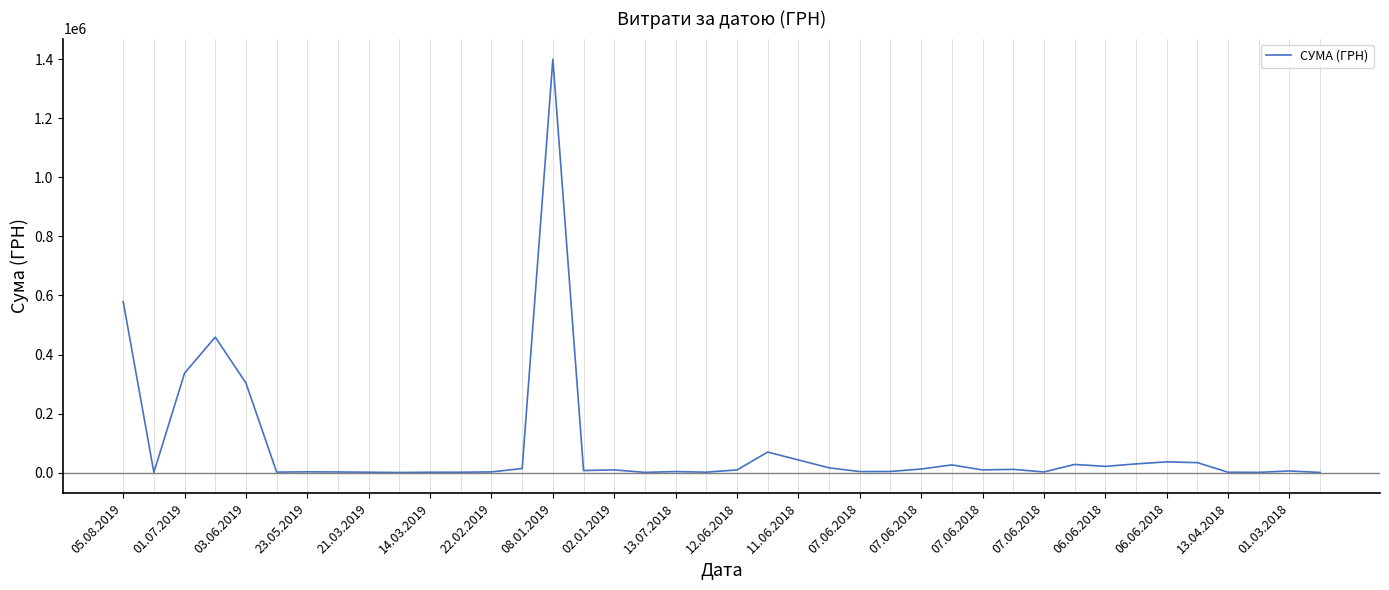

What is the greatest value displayed?

1400609.4